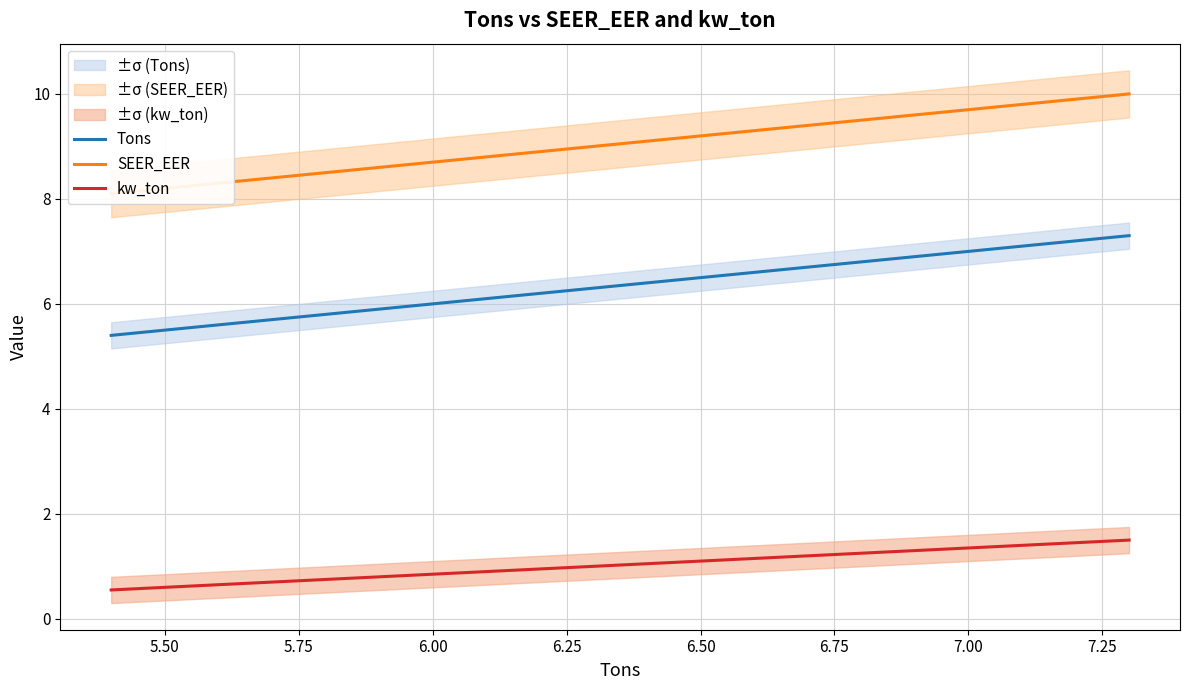

Reading left to right, what are all the values shown in this chart?

Tons: 5.4	5.5	5.6	5.7	5.8	5.9	6.0	6.1	6.2	6.3	6.4	6.5	6.6	6.7	6.8	6.9	7.0	7.1	7.2	7.3
SEER_EER: 8.1	8.2	8.3	8.4	8.5	8.6	8.7	8.8	8.9	9.0	9.1	9.2	9.3	9.4	9.5	9.6	9.7	9.8	9.9	10.0
kw_ton: 0.6	0.6	0.7	0.7	0.8	0.8	0.8	0.9	0.9	1.0	1.1	1.1	1.1	1.2	1.2	1.3	1.4	1.4	1.4	1.5